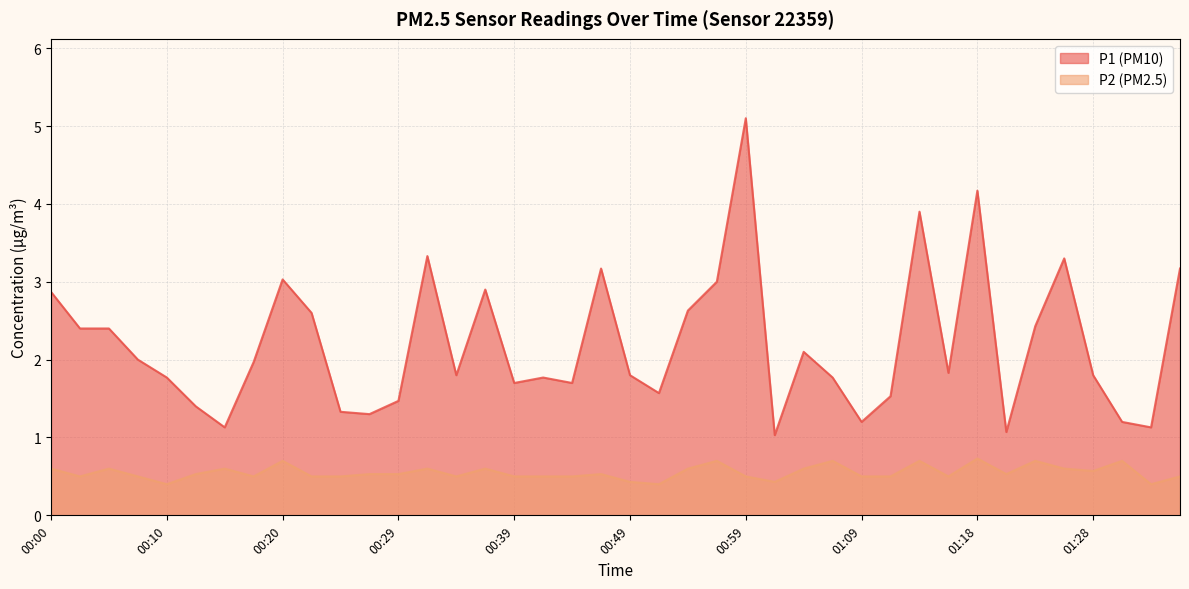

Count the number of data series in this chart.

2